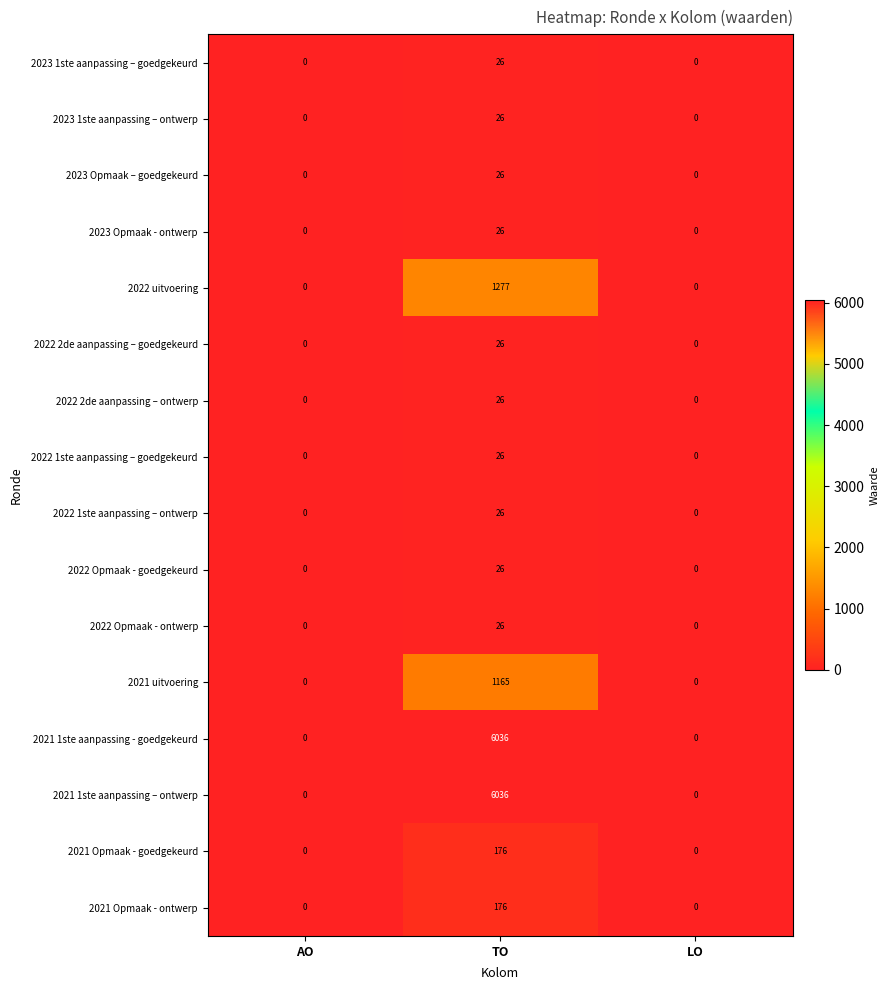

True or false: 2022 2de aanpassing – ontwerp has a value of 26 at TO.

True